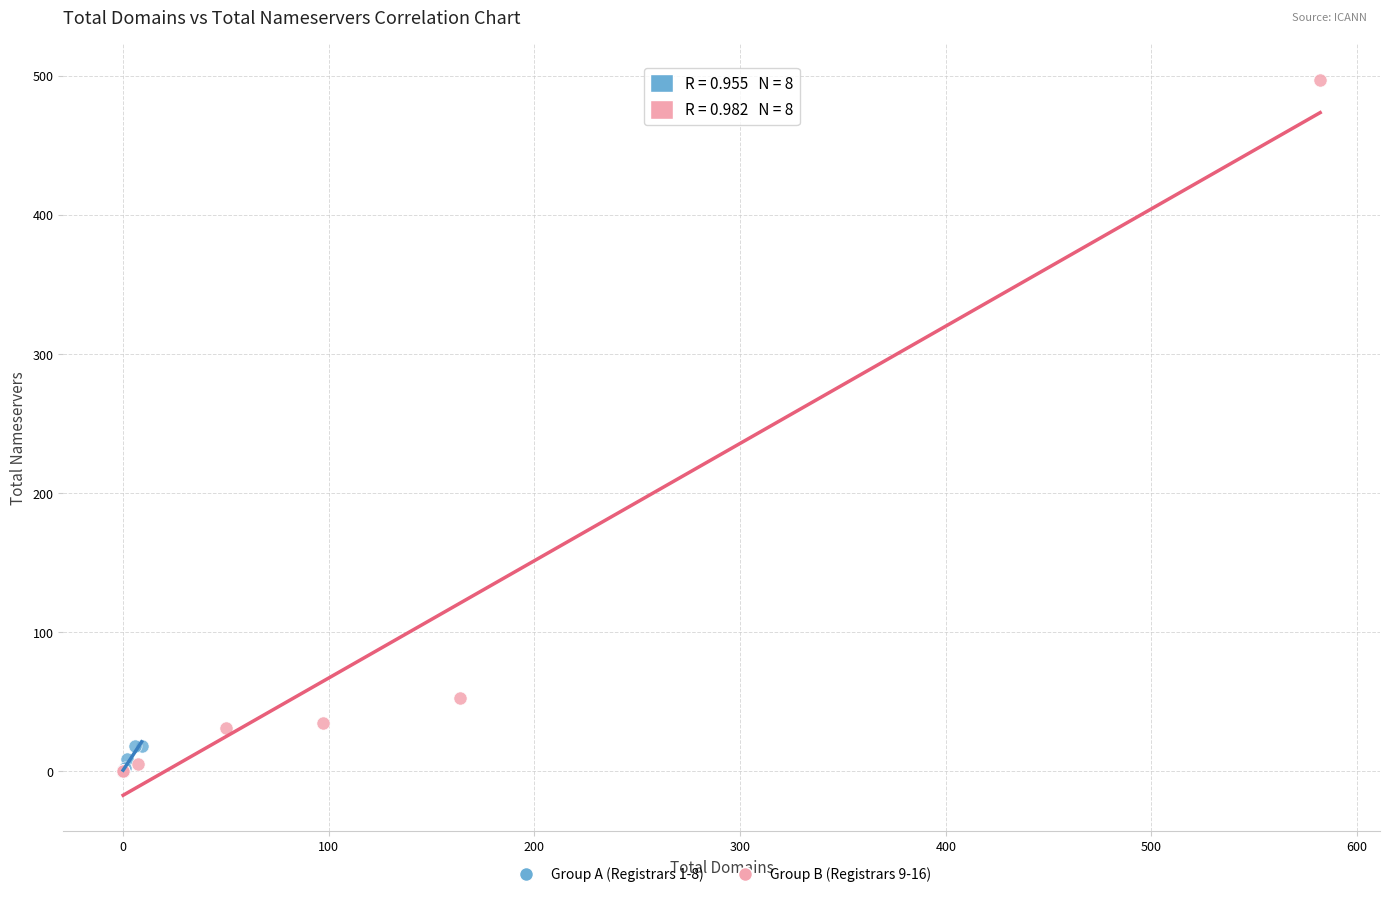

Which series has the widest spread of Y values?

Group B (Registrars 9-16)